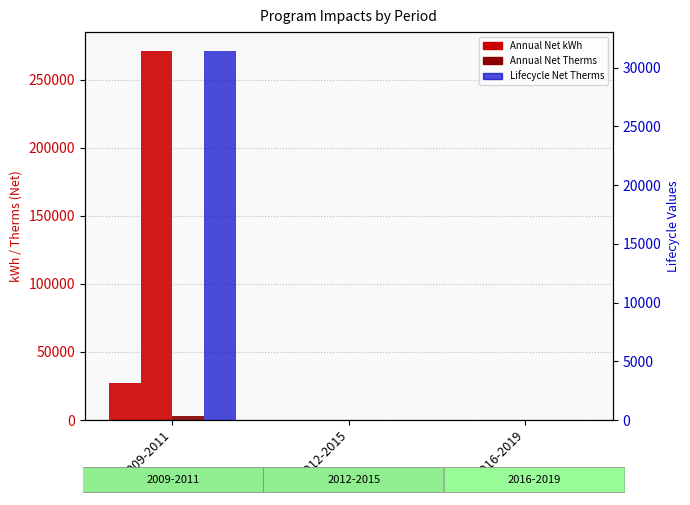

Which series changed the most between 2012-2015 and 2016-2019?

Annual Net kWh